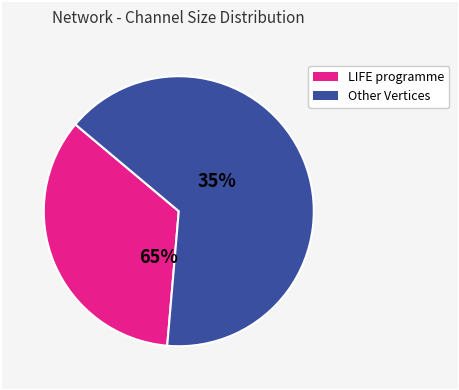

Which slice is the smallest?

Other